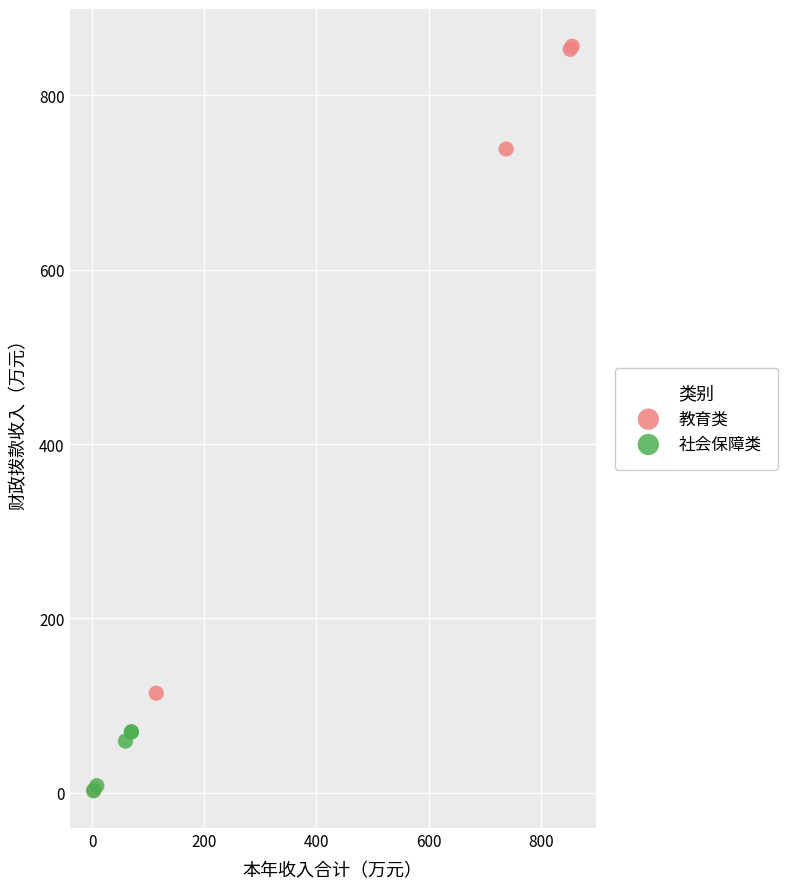

Which series has the widest spread of Y values?

教育类